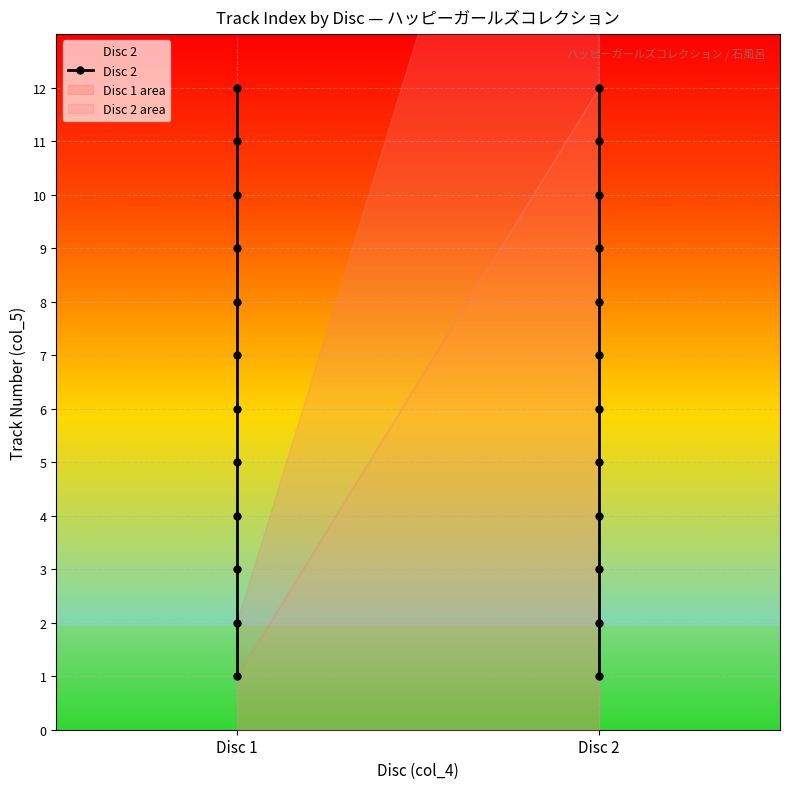

True or false: Disc 2 and Disc 1 intersect in this chart.

False